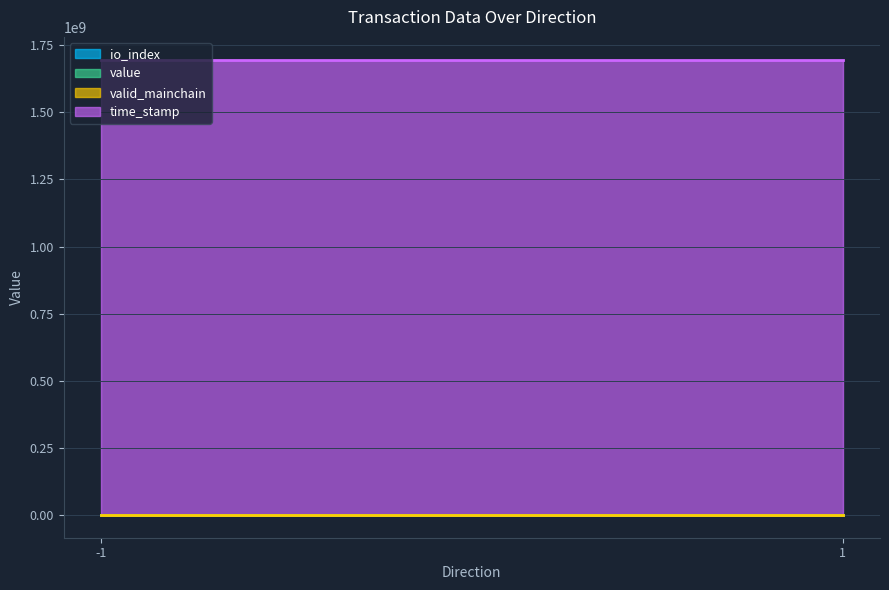

The valid_mainchain series shows 1.7 at -1. True or false?

False